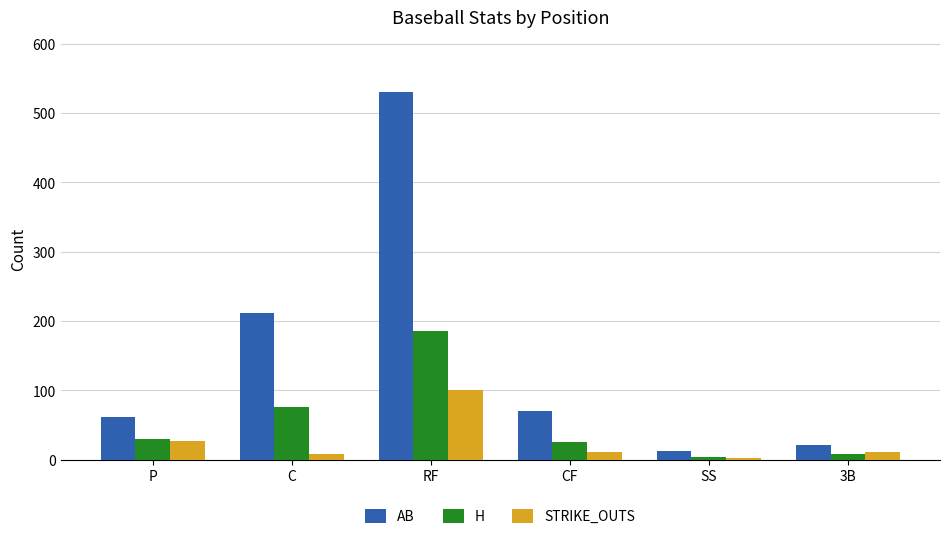

The H series shows 185 at RF. True or false?

True